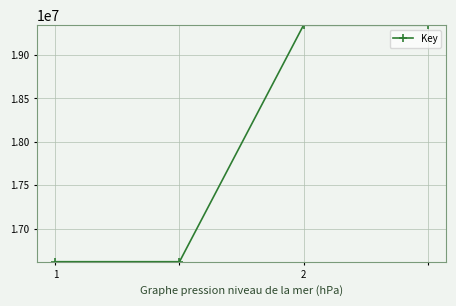

How many lines are shown in the chart?

1